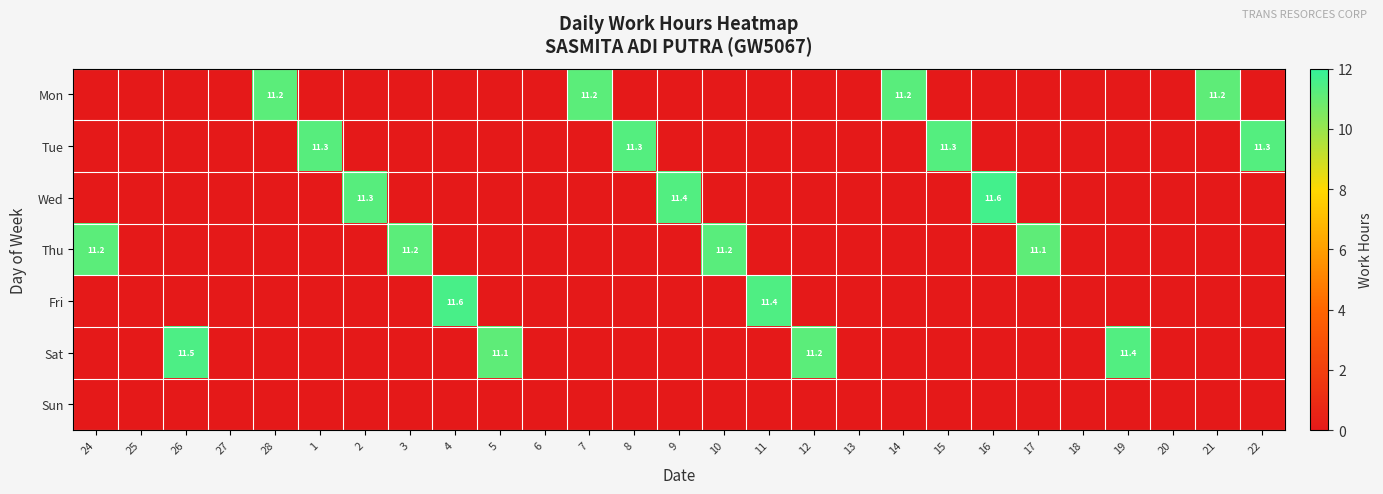

Is it true that Sat equals 11.1 at 5?

True